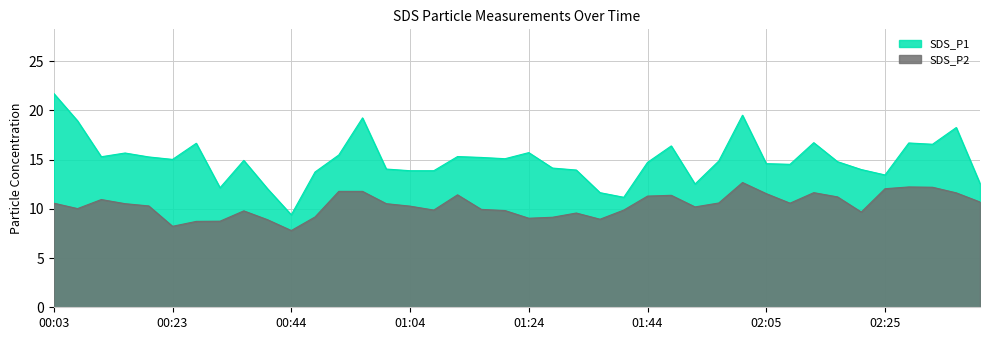

The value of SDS_P2 at 01:20 is 16.4. True or false?

False